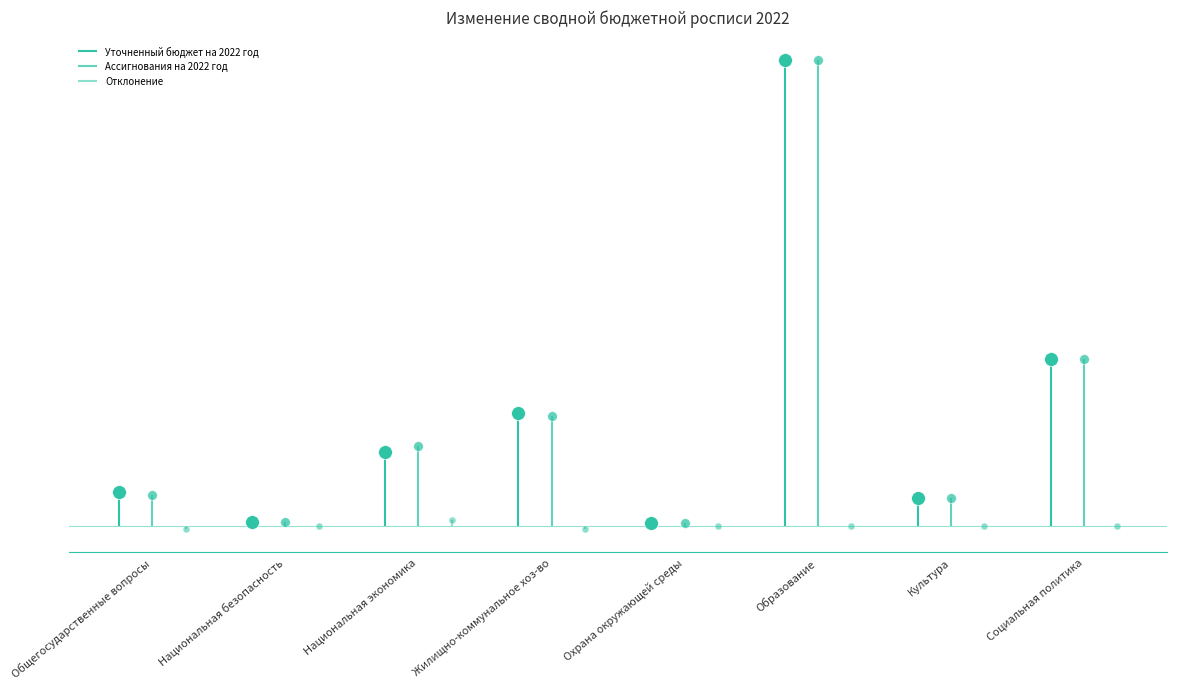

Which series has the largest Y range (max minus min)?

Уточненный бюджет на 2022 год